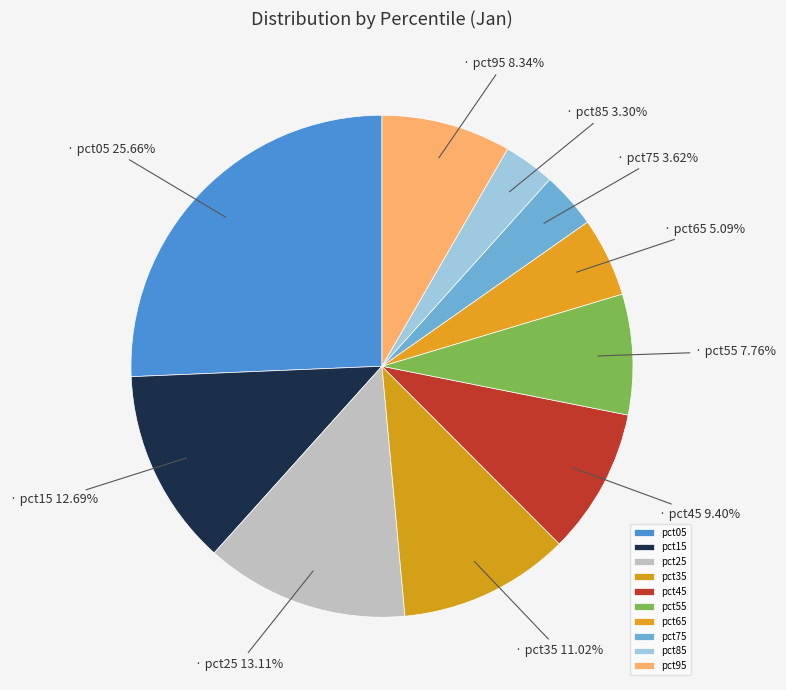

The pct25 slice represents 13% of the pie. True or false?

True